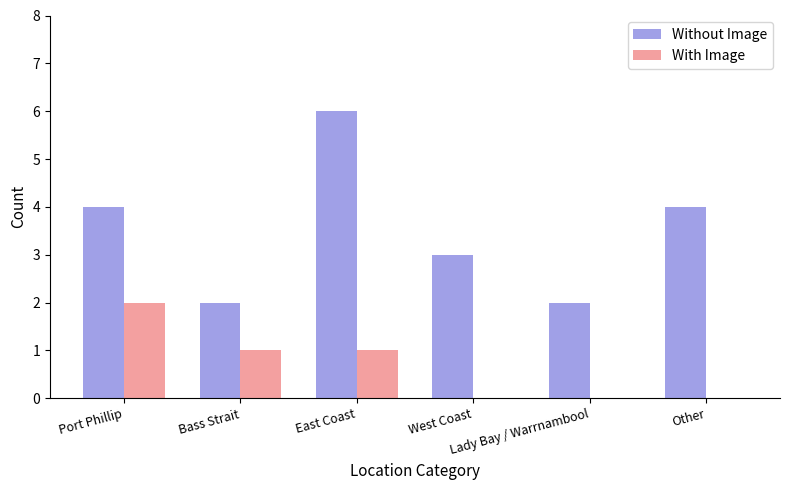

How many groups of bars are there?

6